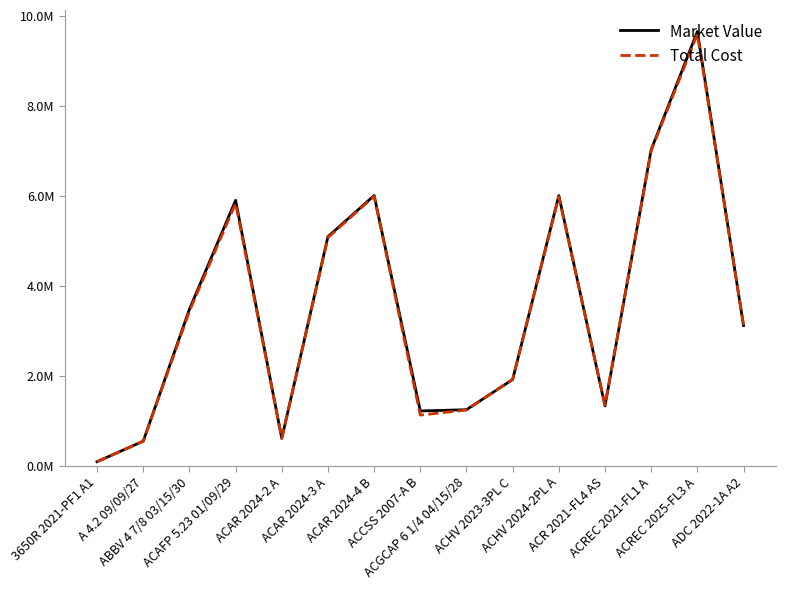

At which label does Total Cost first exceed 3132816?

ABBV 4 7/8 03/15/30